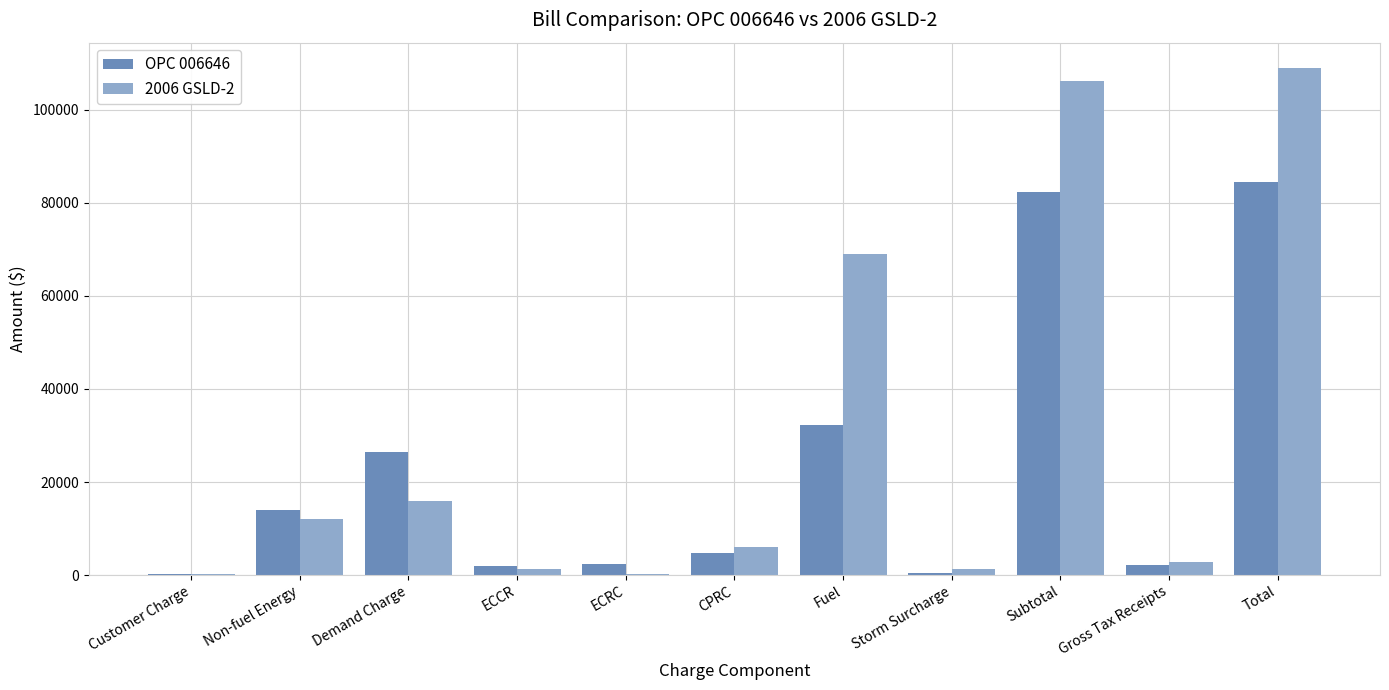

Count the number of categories in the chart.

11